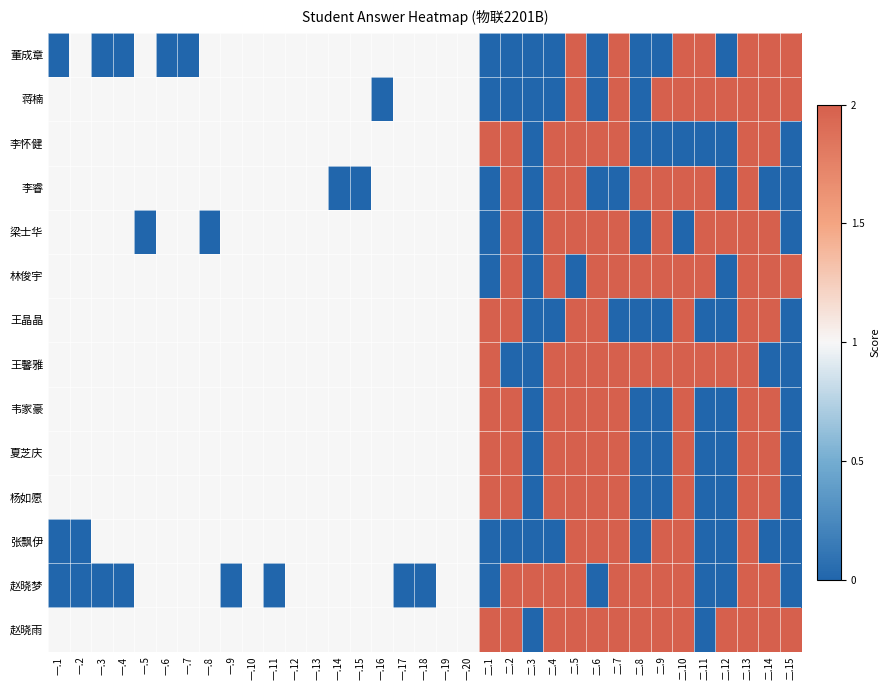

Rank the series by their maximum value, from lowest to highest.

董成章, 蒋楠, 李怀健, 李睿, 梁士华, 林俊宇, 王晶晶, 王馨雅, 韦家豪, 夏芝庆, 杨如愿, 张飘伊, 赵晓梦, 赵晓雨